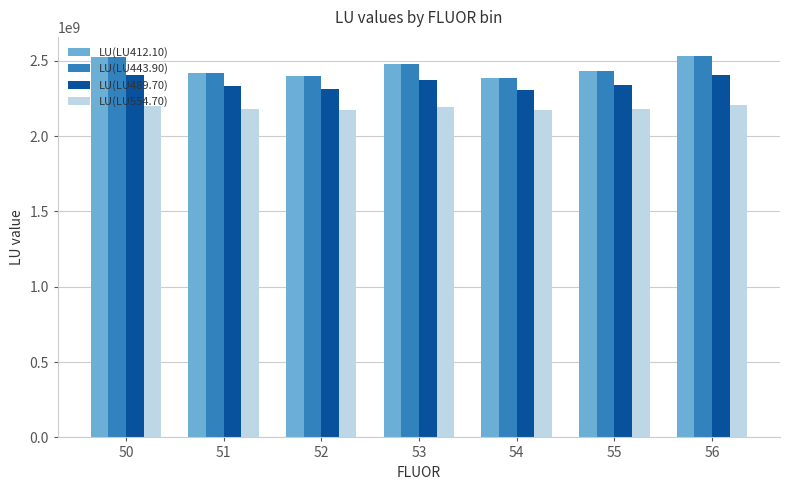

Between 50 and 54, which series saw the biggest shift?

LU(LU412.10)